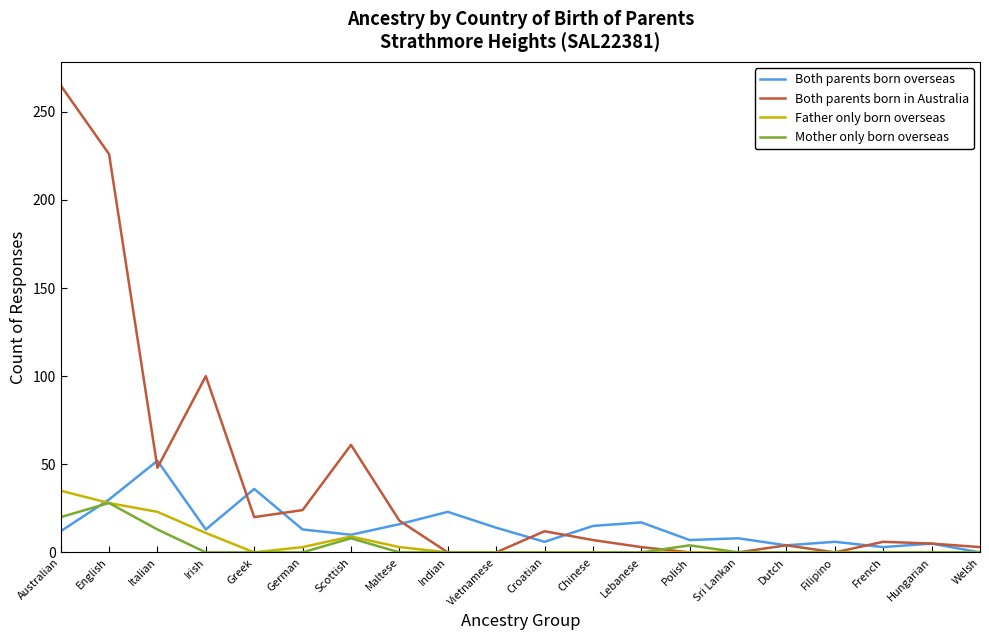

What is the difference between the second highest and second lowest values in the Father only born overseas series?

28